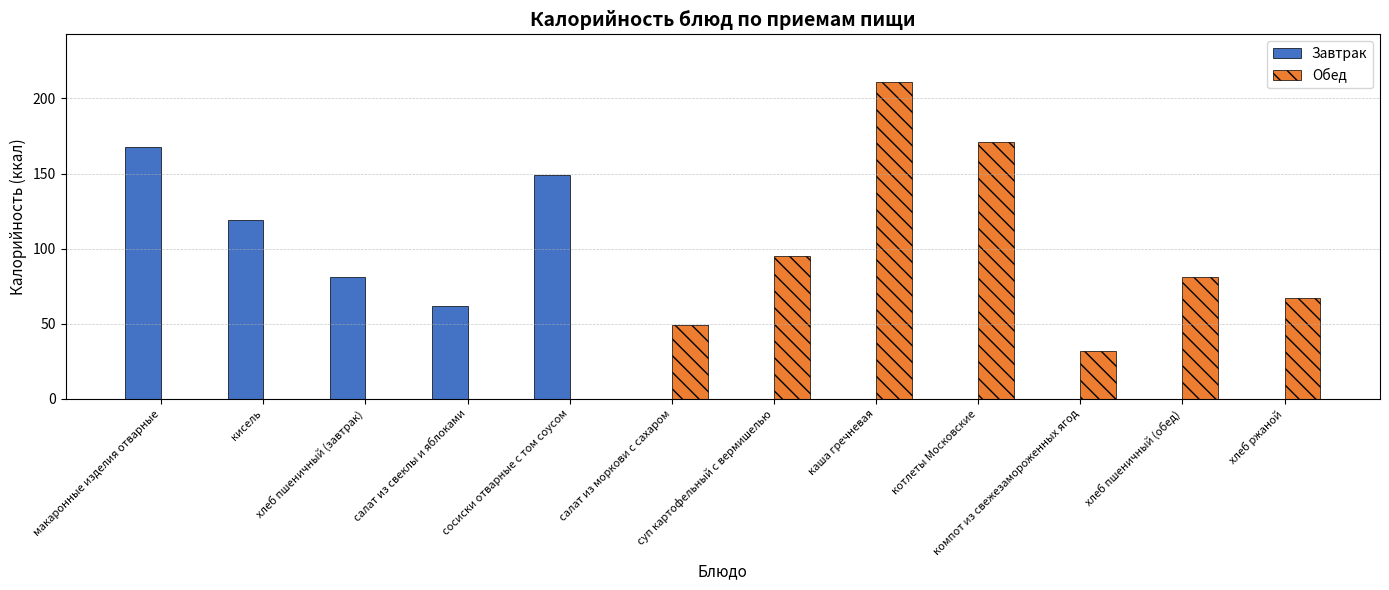

How many series are shown in this chart?

2